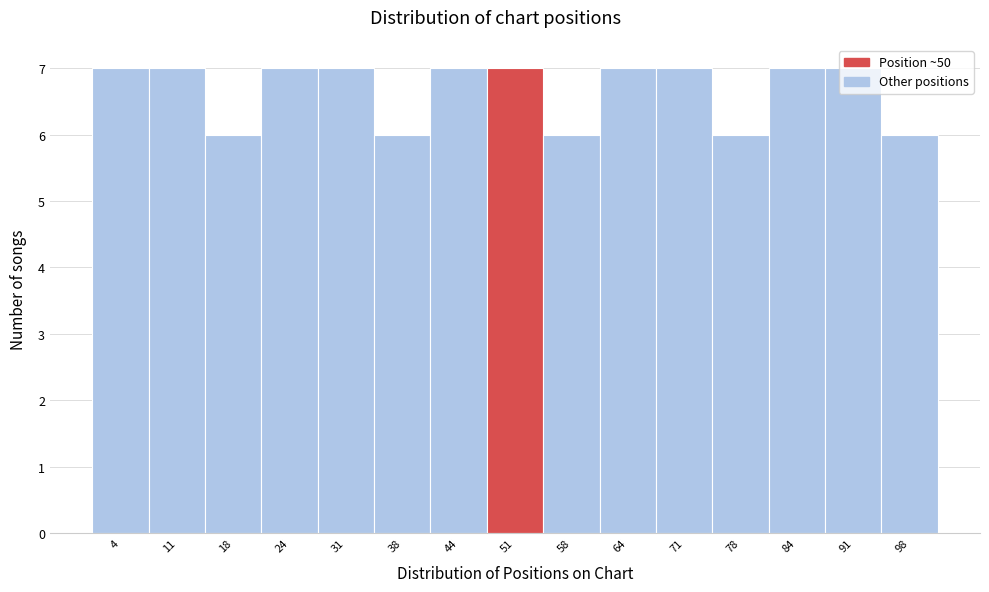

Reading left to right, list every bar in this chart as the range it spans on the x-axis followed by its height. Neither the bar edges nor the heights are printed on the chart, so give them approximately, as read against the axes.

1 to 8: 7
8 to 14: 7
14 to 21: 6
21 to 28: 7
28 to 34: 7
34 to 41: 6
41 to 48: 7
48 to 54: 7
54 to 61: 6
61 to 68: 7
68 to 74: 7
74 to 81: 6
81 to 88: 7
88 to 94: 7
94 to 101: 6